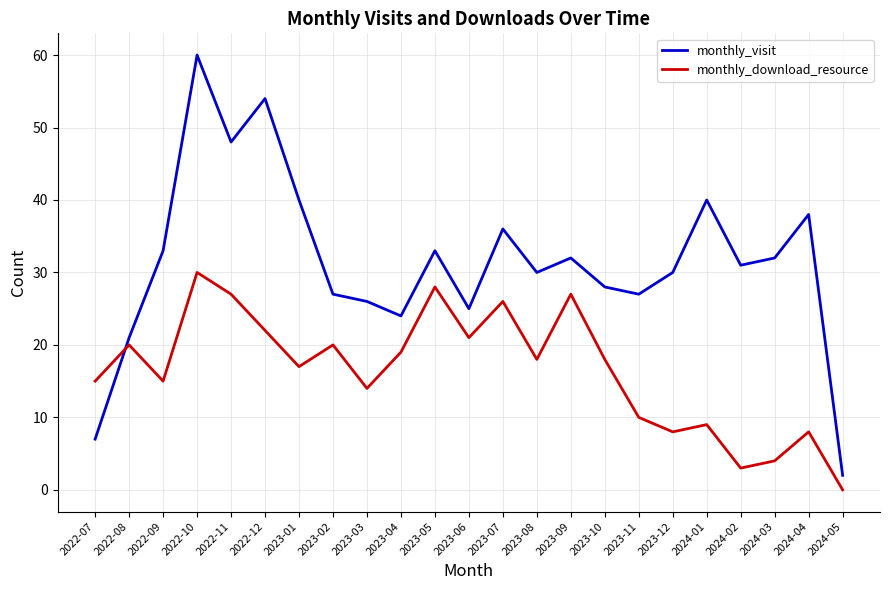

Which series has the largest total across all categories?

monthly_visit